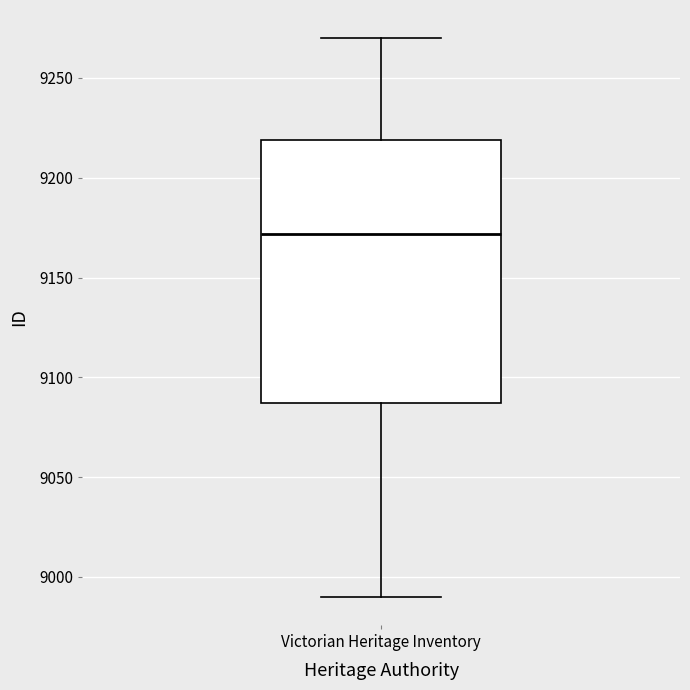

Transcribe this box plot: give where the median line is, the range the box spans, and where the two whiskers end, as read against the y-axis. The values are not printed on the chart, so give them approximately, as read against the axis.

median 9170, box 9085 to 9220, whiskers 8990 to 9270